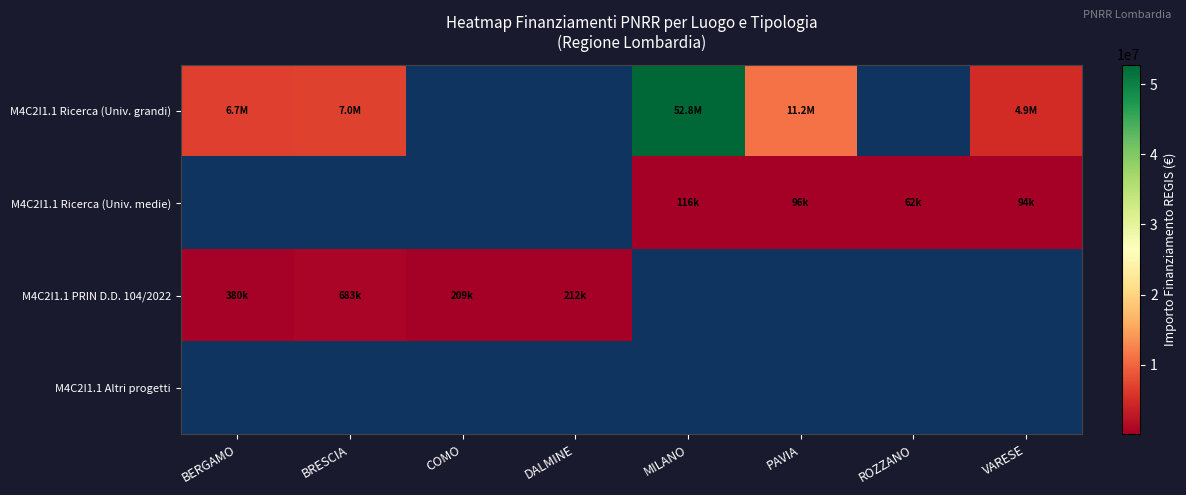

How many positive values does the M4C2I1.1 PRIN D.D. 104/2022 series have?

4